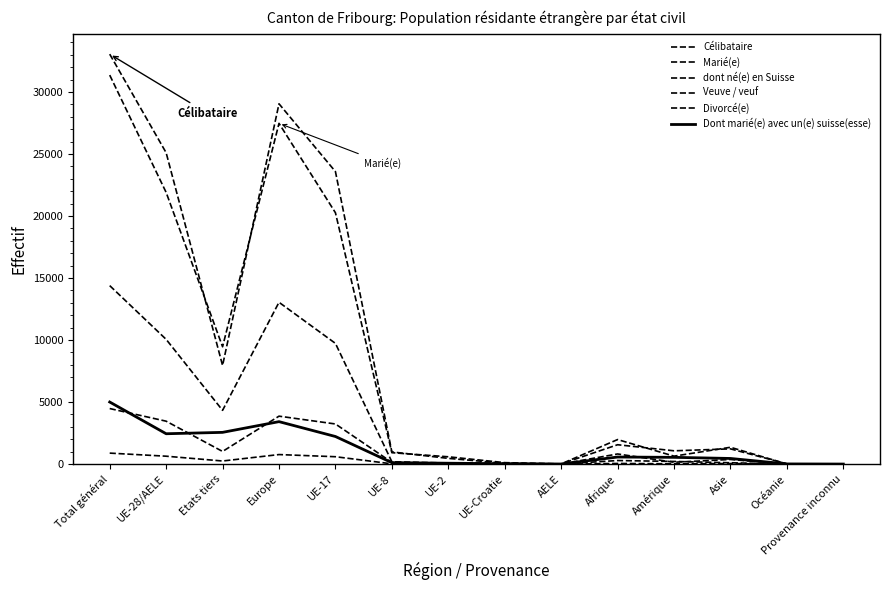

At how many categories does at least one series exceed 30919?

1